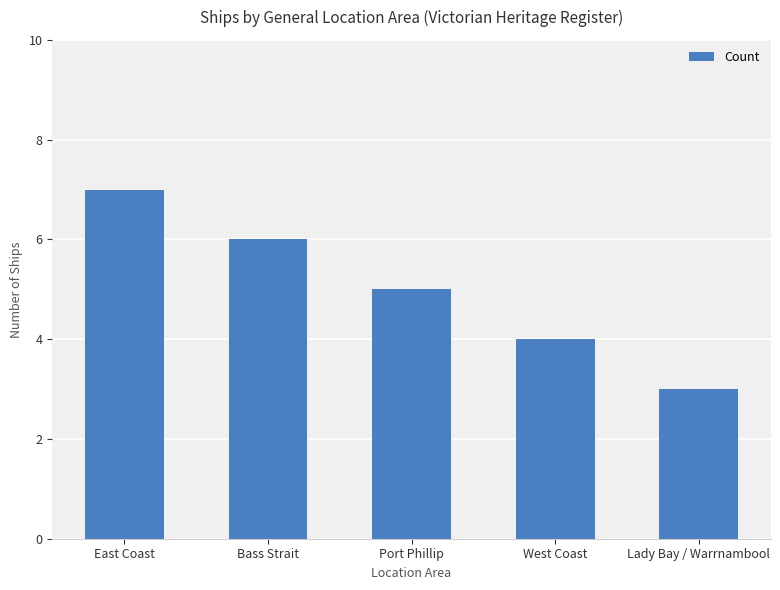

At which category does the chart reach its minimum across all series?

Lady Bay / Warrnambool